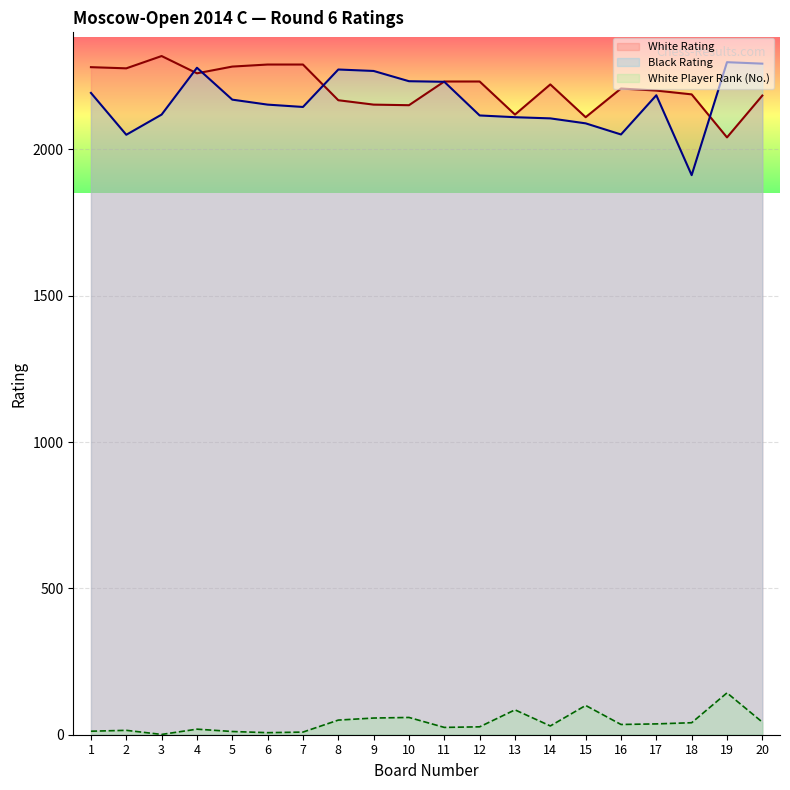

List the labels in order of White Rating value, smallest first.

19, 15, 13, 10, 9, 8, 20, 18, 17, 16, 14, 11, 12, 4, 2, 1, 5, 6, 7, 3